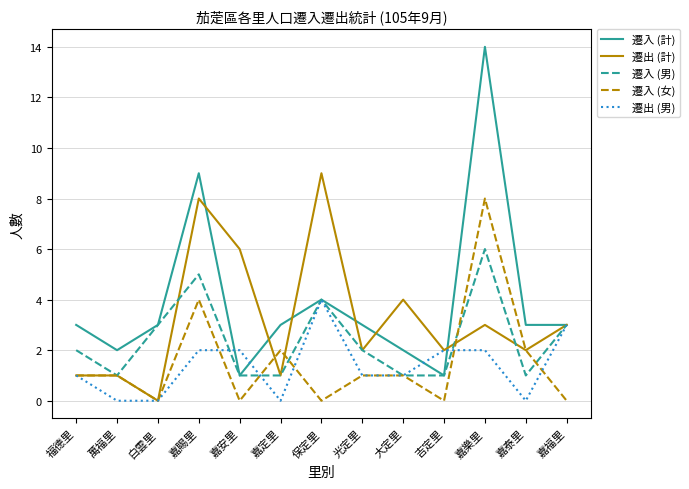

What is the difference between the second highest and second lowest values in the 遷入 (男) series?

4